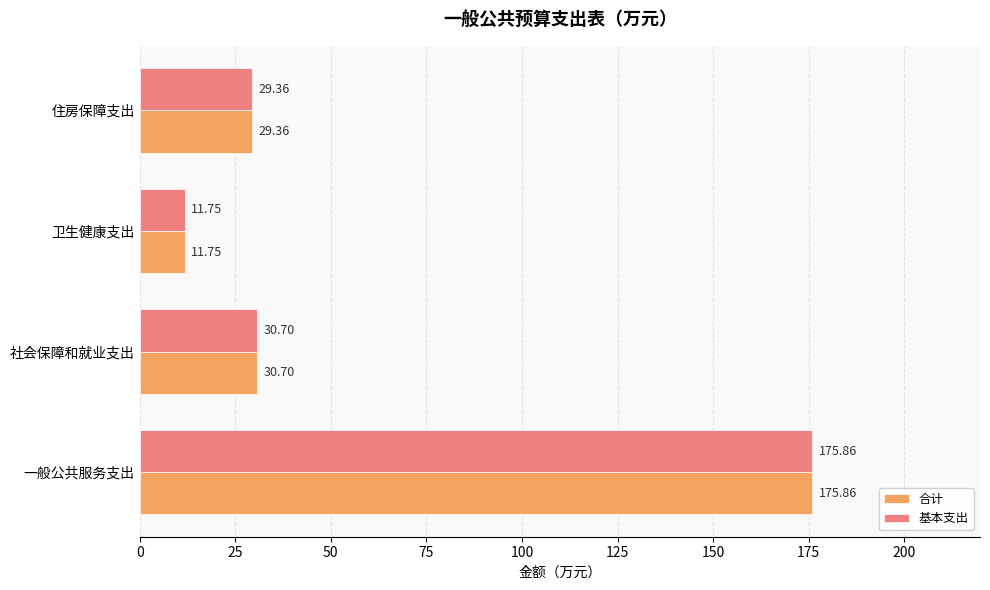

What are all the series names shown in the legend?

合计, 基本支出